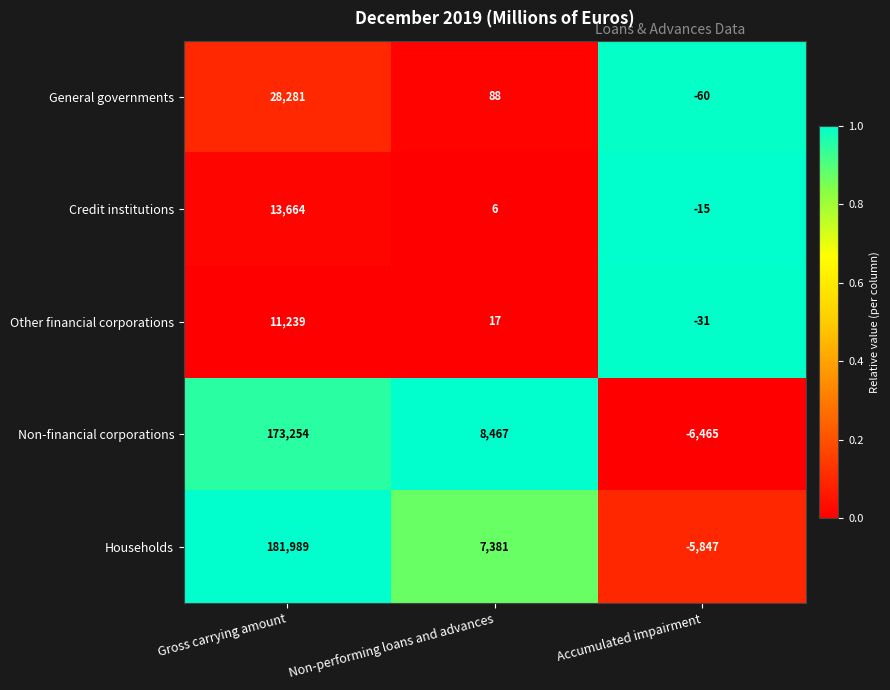

Rank the series by their maximum value, from lowest to highest.

Other financial corporations, Credit institutions, General governments, Non-financial corporations, Households